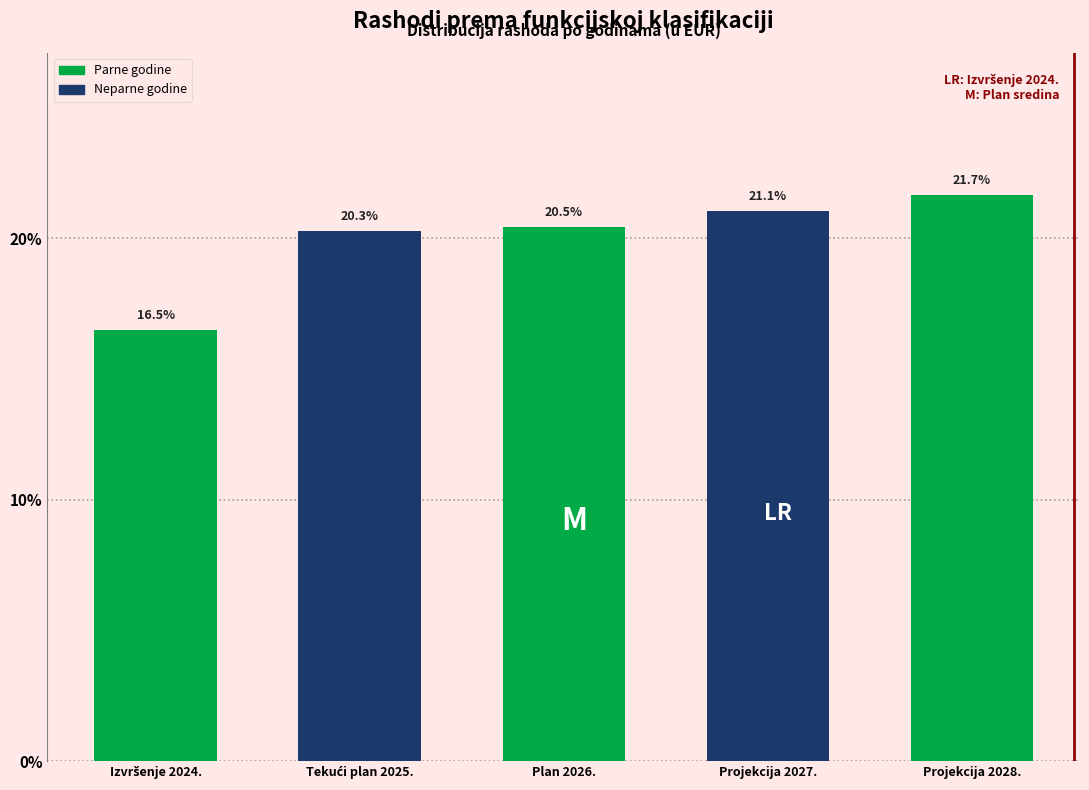

Reading left to right, what are all the values shown in this chart?

16.5	20.3	20.5	21.1	21.7